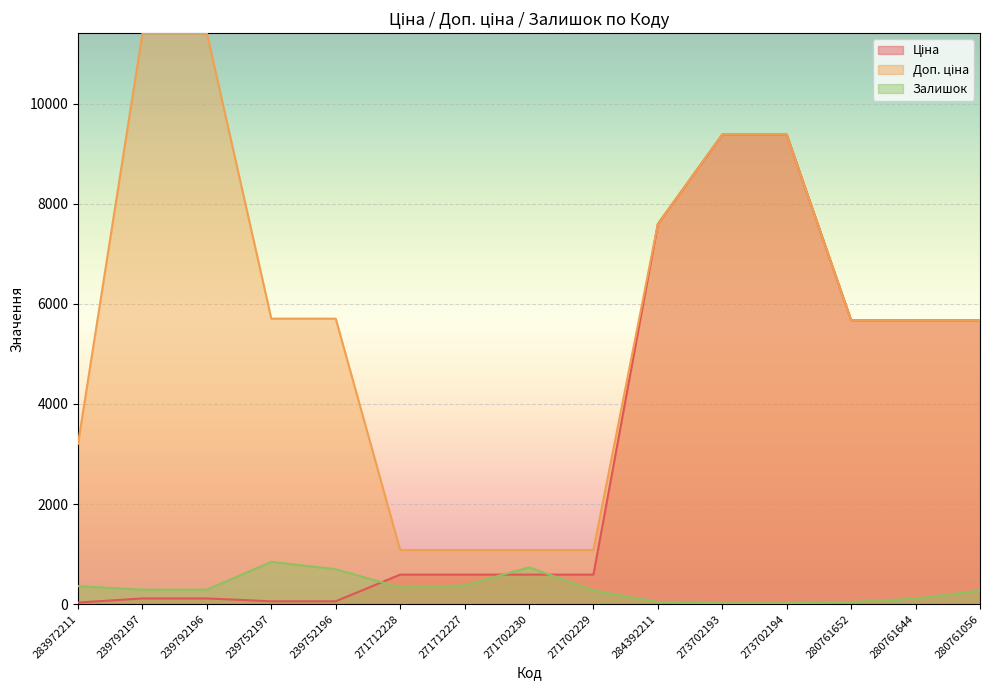

What position from the right is 271702229?

7